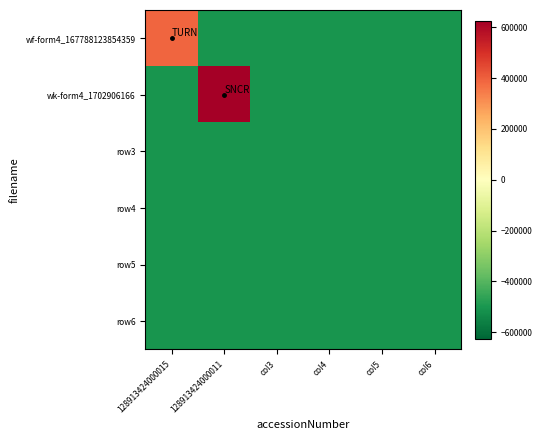

Reading left to right, transcribe all the data shown in this chart.

wf-form4_167788123854359: 128913424000015=387415.8	128913424000011=-506323.2	col3=-506323.2	col4=-506323.2	col5=-506323.2	col6=-506323.2
wk-form4_1702906166: 128913424000015=-506323.2	128913424000011=625230.8	col3=-506323.2	col4=-506323.2	col5=-506323.2	col6=-506323.2
row3: 128913424000015=-506323.2	128913424000011=-506323.2	col3=-506323.2	col4=-506323.2	col5=-506323.2	col6=-506323.2
row4: 128913424000015=-506323.2	128913424000011=-506323.2	col3=-506323.2	col4=-506323.2	col5=-506323.2	col6=-506323.2
row5: 128913424000015=-506323.2	128913424000011=-506323.2	col3=-506323.2	col4=-506323.2	col5=-506323.2	col6=-506323.2
row6: 128913424000015=-506323.2	128913424000011=-506323.2	col3=-506323.2	col4=-506323.2	col5=-506323.2	col6=-506323.2